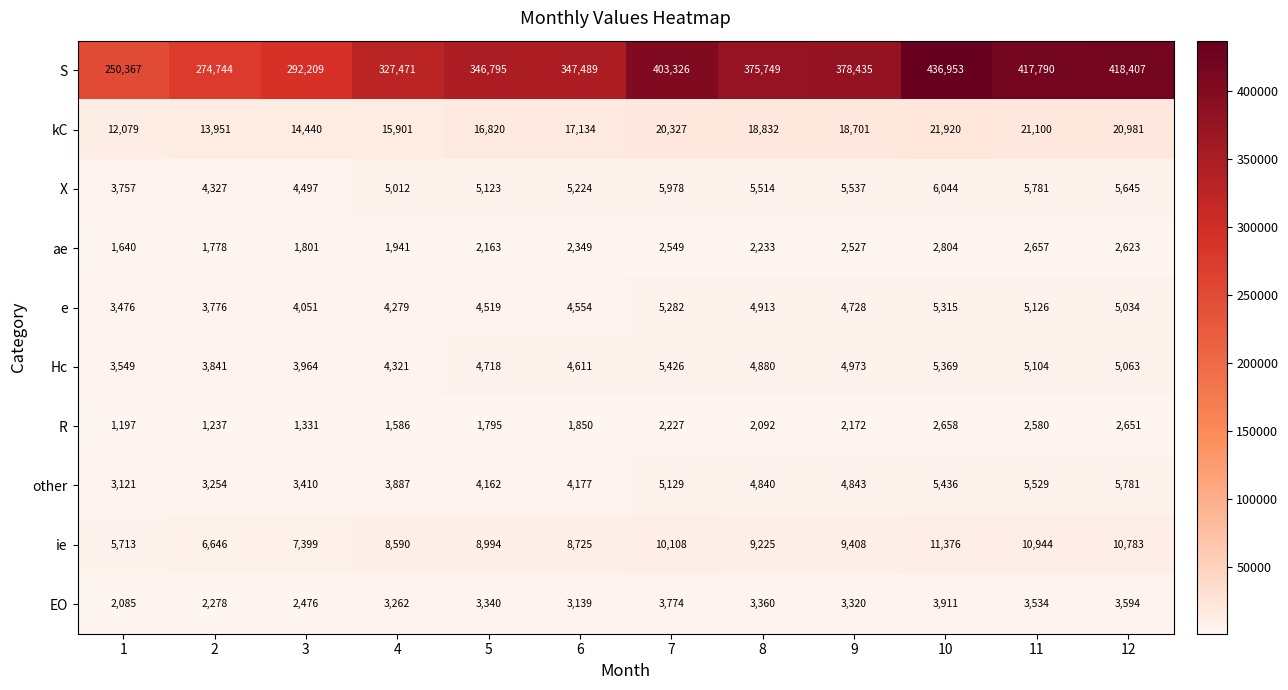

The value of Hc at 5 is 7232. True or false?

False